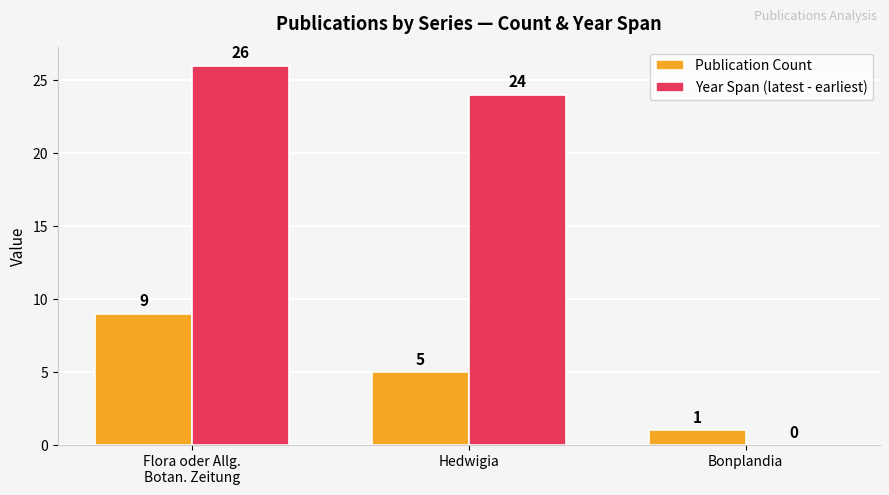

The Publication Count series shows 5 at Hedwigia. True or false?

True